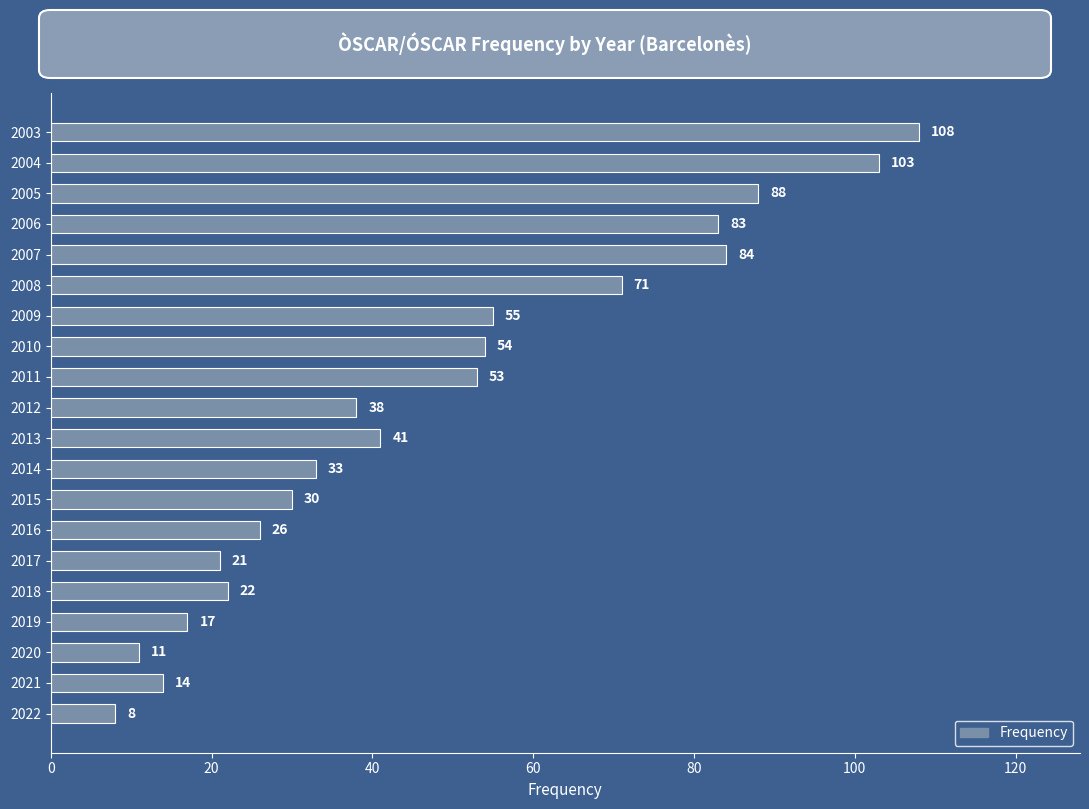

What is the change in value from 2016 to 2010?

+28